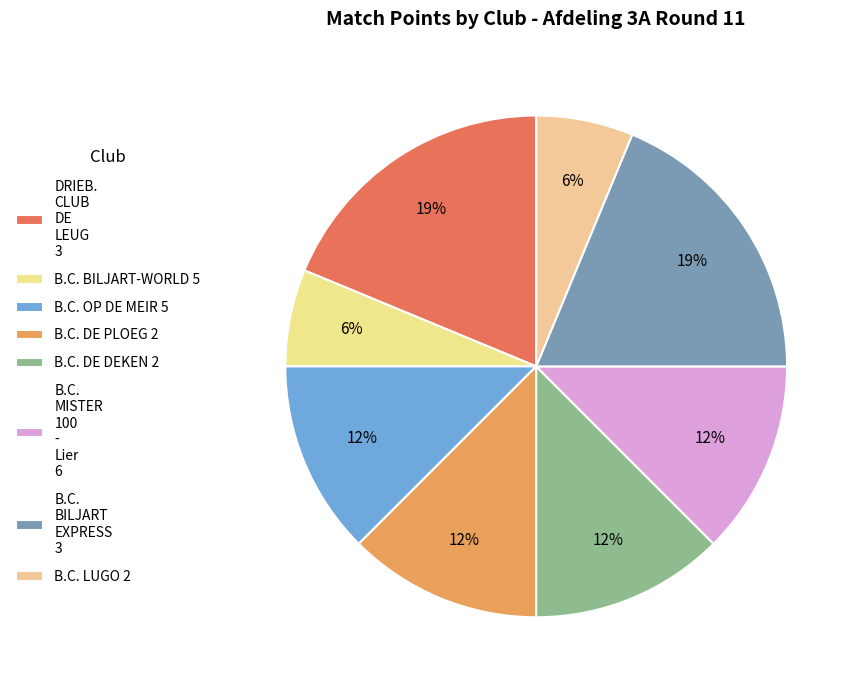

To the nearest percent, what is the difference between the largest and smallest slice percentages?

12%